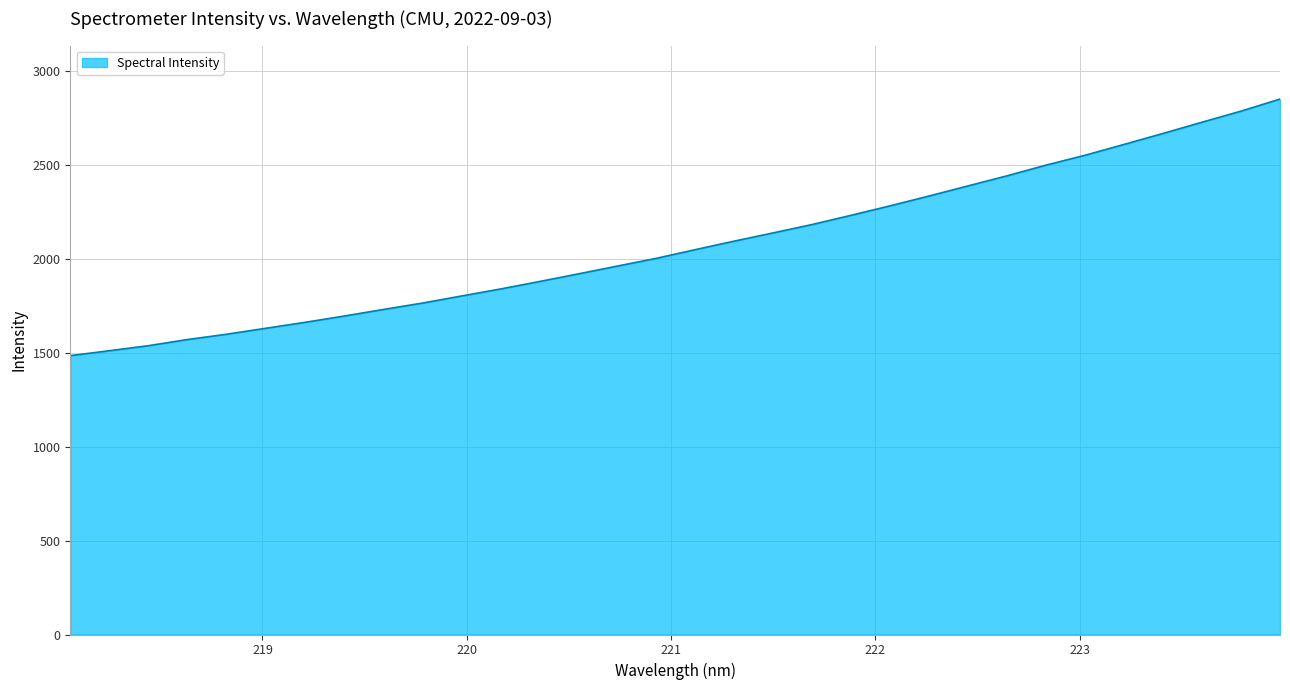

What is the smallest value displayed?

1484.5